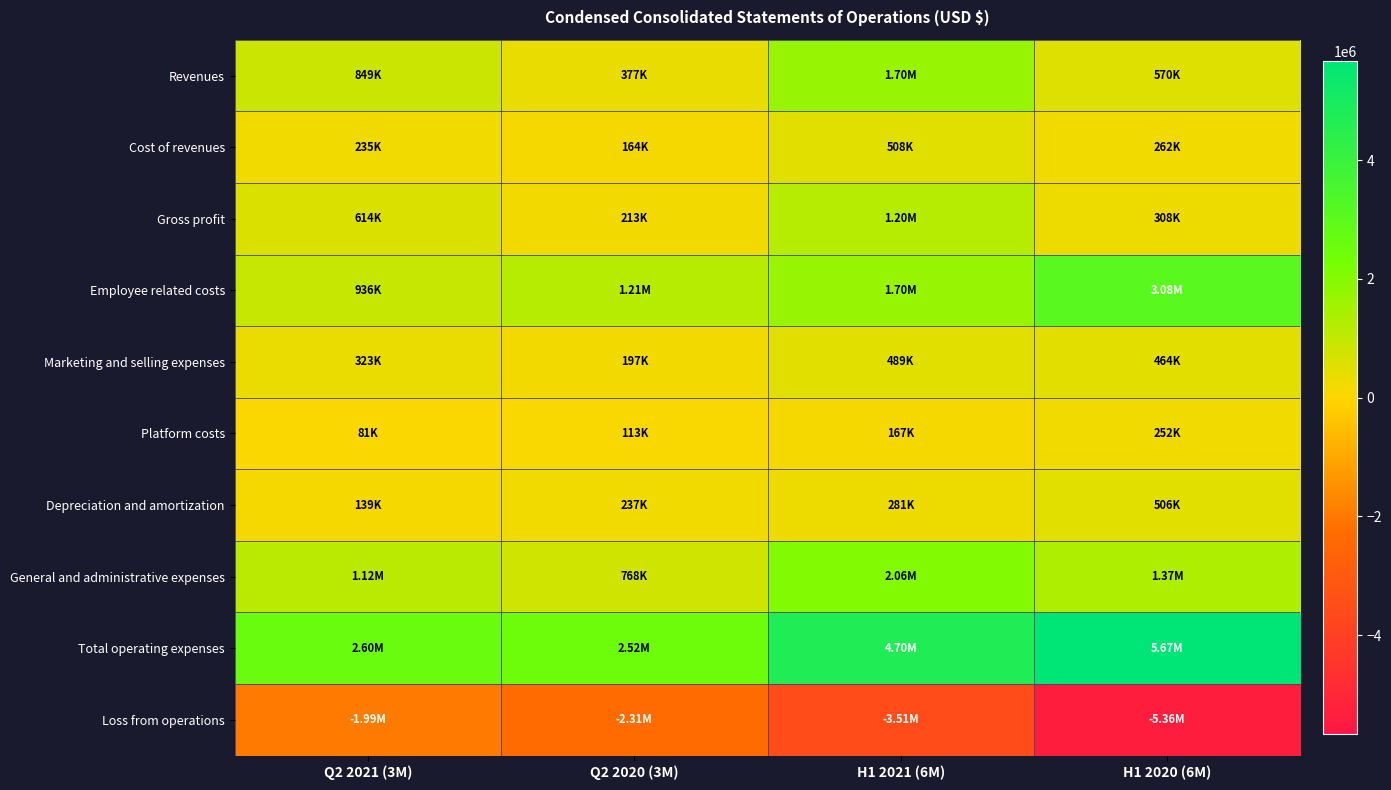

Which series has the widest spread of values?

Loss from operations